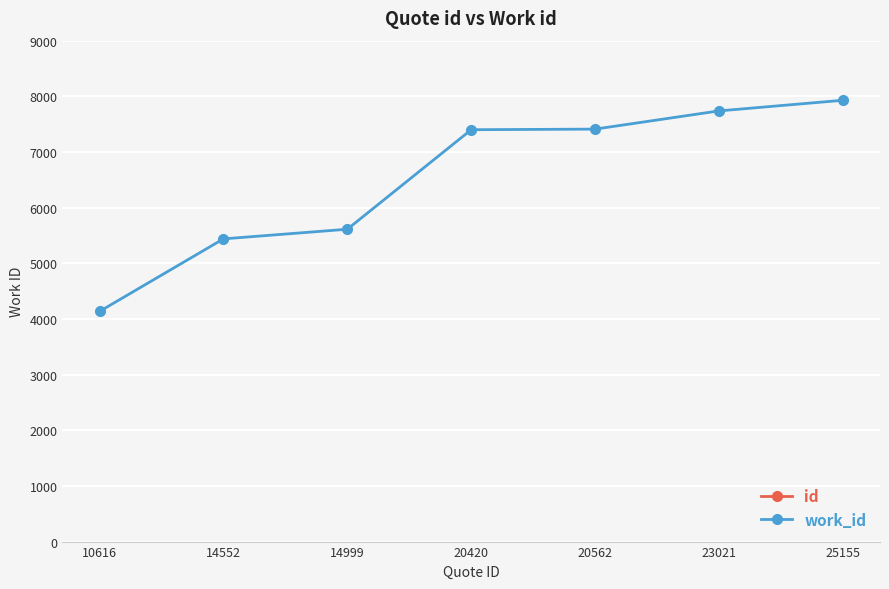

What is the difference between the second highest and second lowest values in the id series?

8469